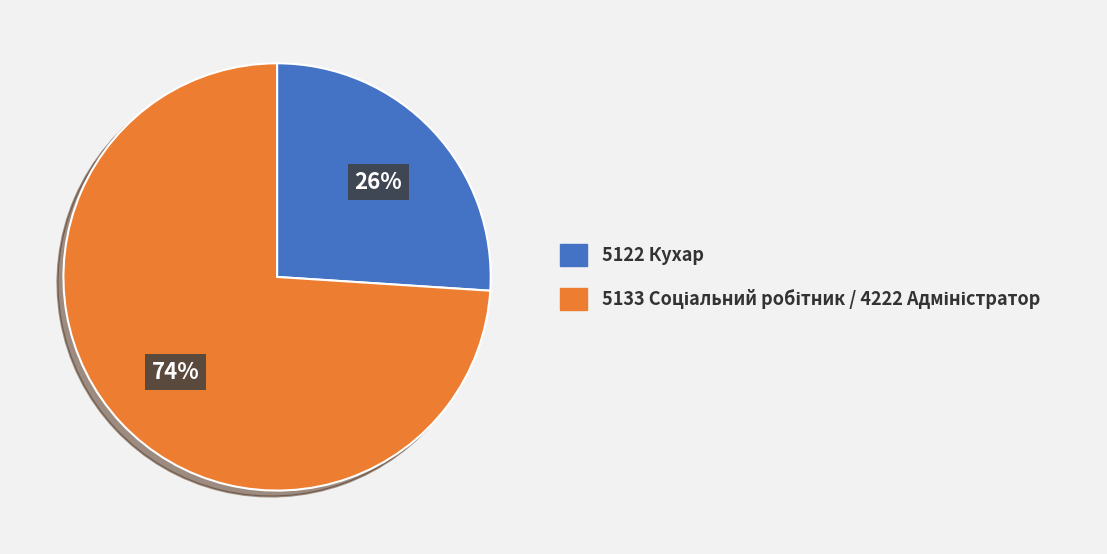

What percentage is the 5122 Кухар slice, to the nearest percent?

26%